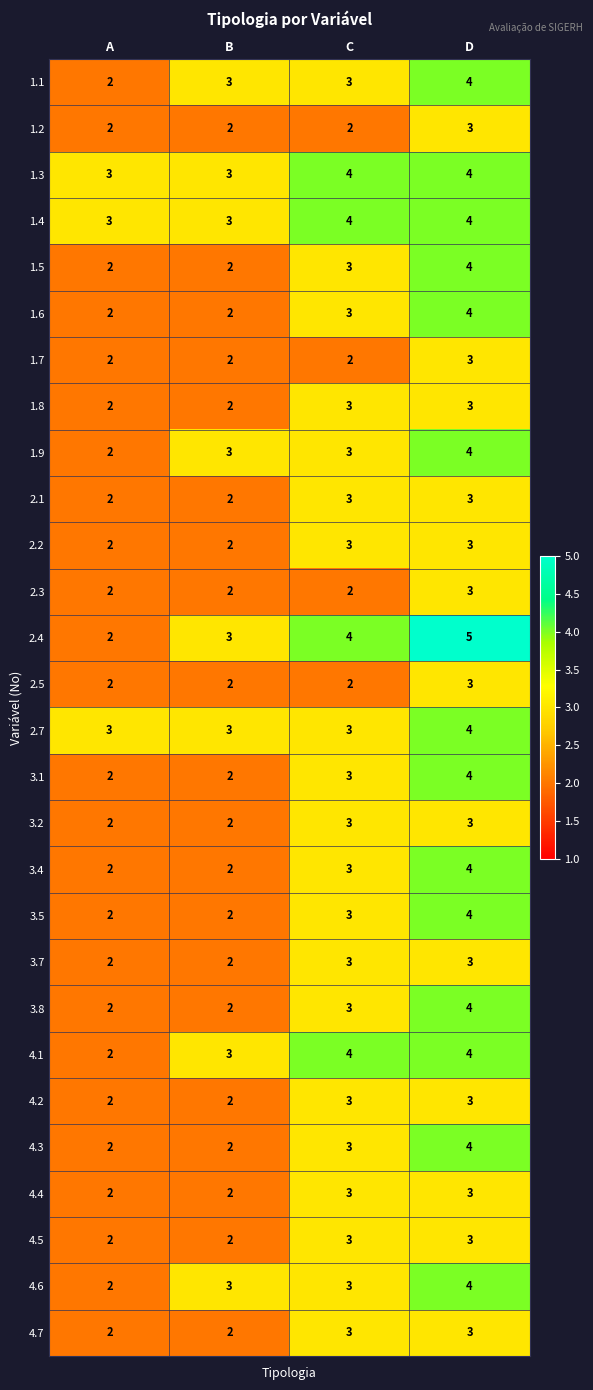

The 3.5 series shows 1 at B. True or false?

False